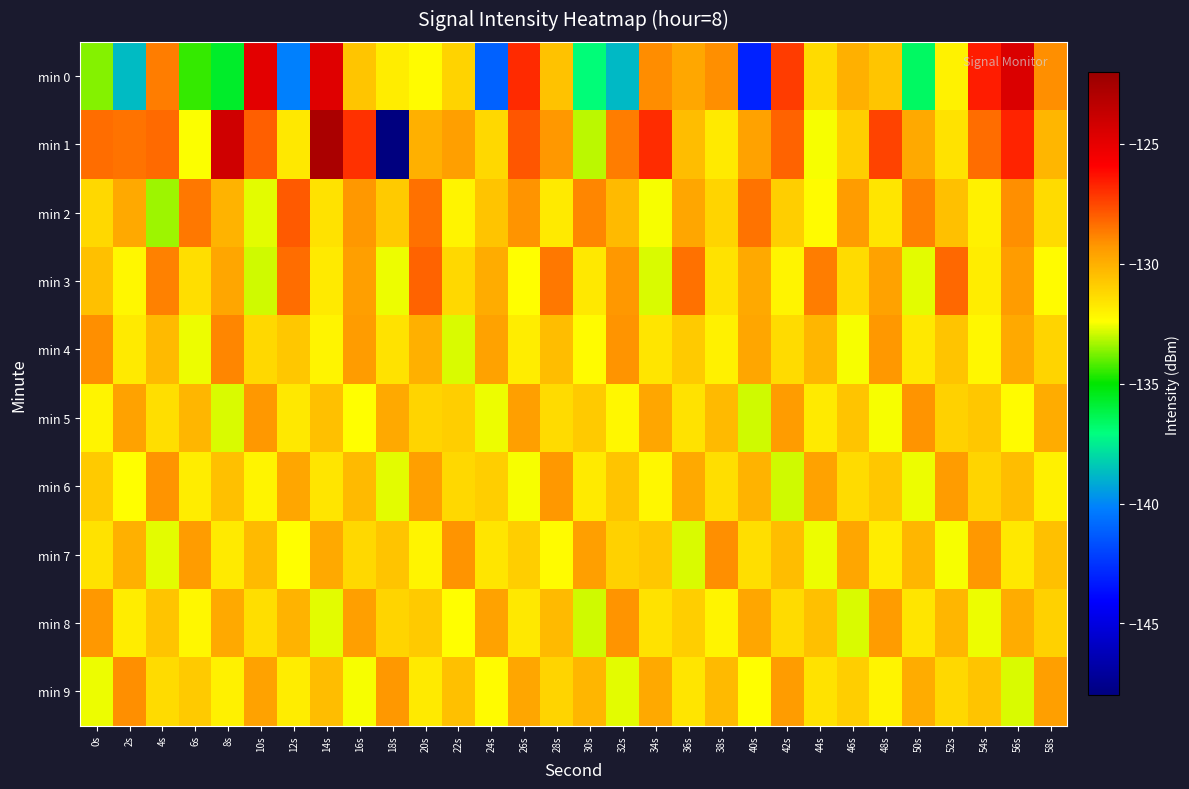

Which has a higher value, 32s or 28s?

28s